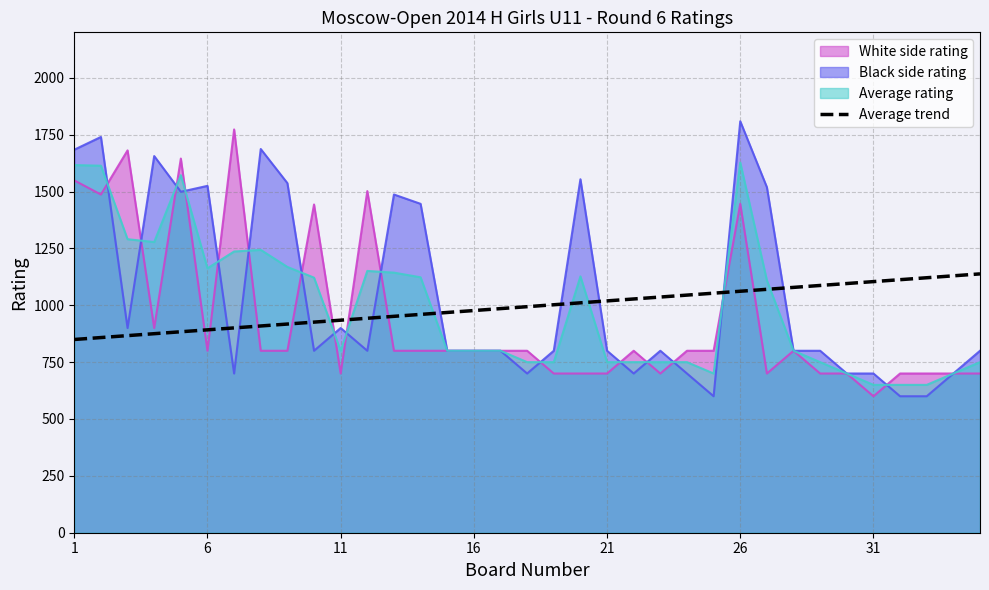

Which series ends up on top after the final intersection of Average rating and Average trend?

Average trend